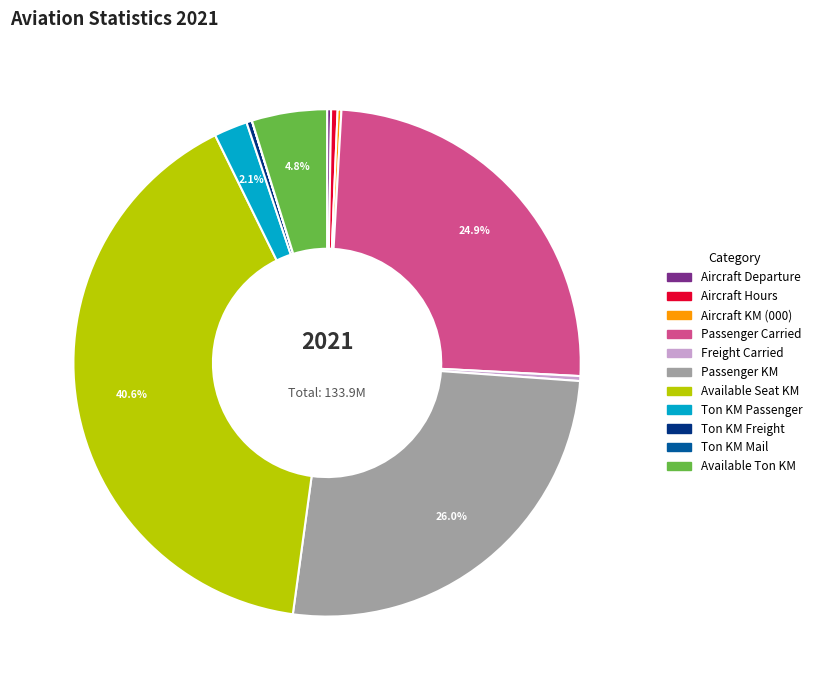

Which has a higher value, Aircraft Hours or Passenger Carried?

Passenger Carried